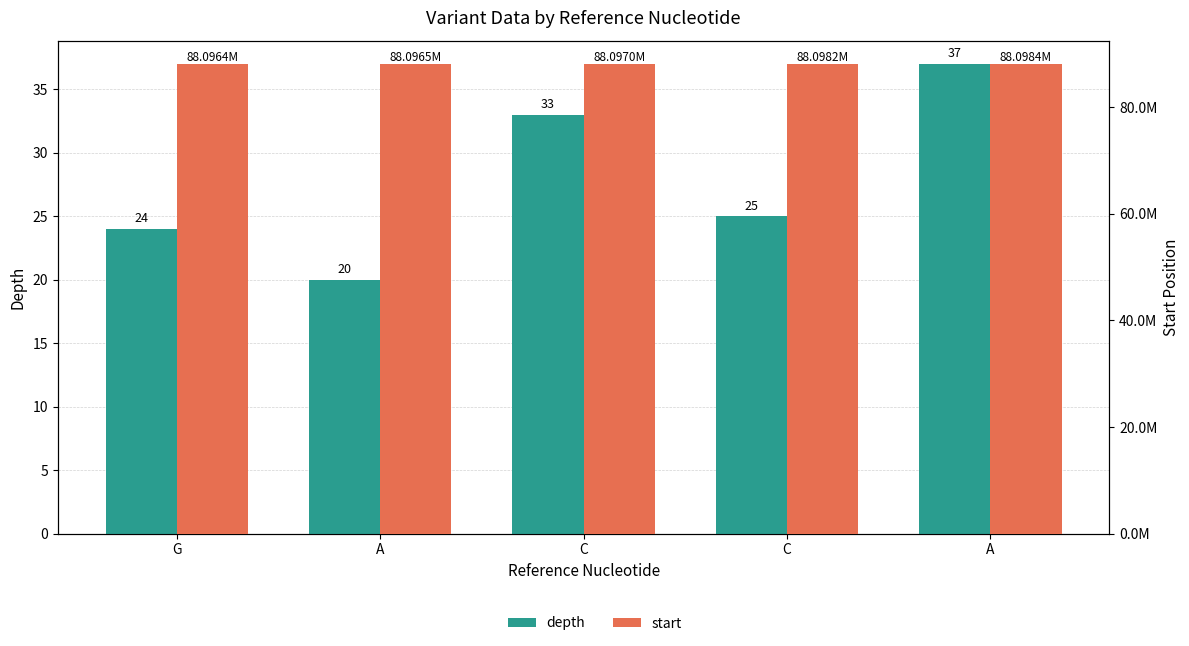

Is the value of start at A greater than the value of depth at A?

Yes